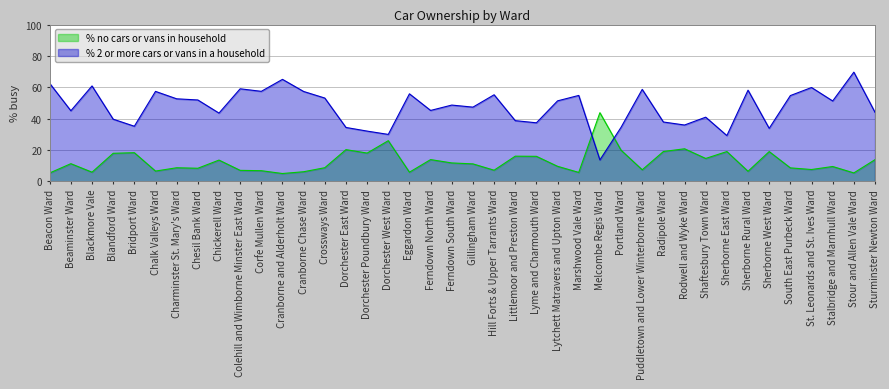

What is the minimum value for % 2 or more cars or vans in a household?

13.6